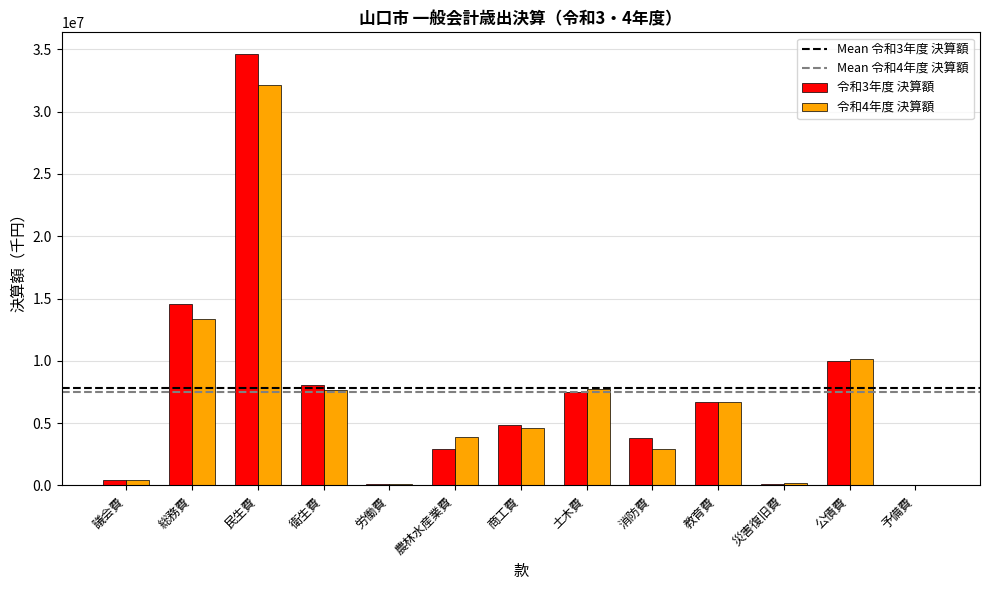

How many categories are shown in the chart?

13